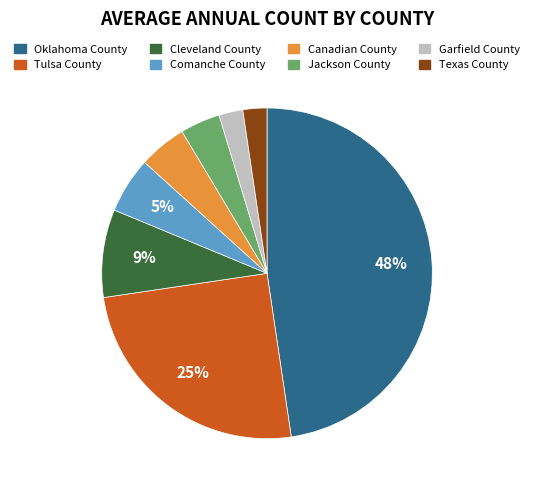

Does Jackson County represent more than half of the total?

No